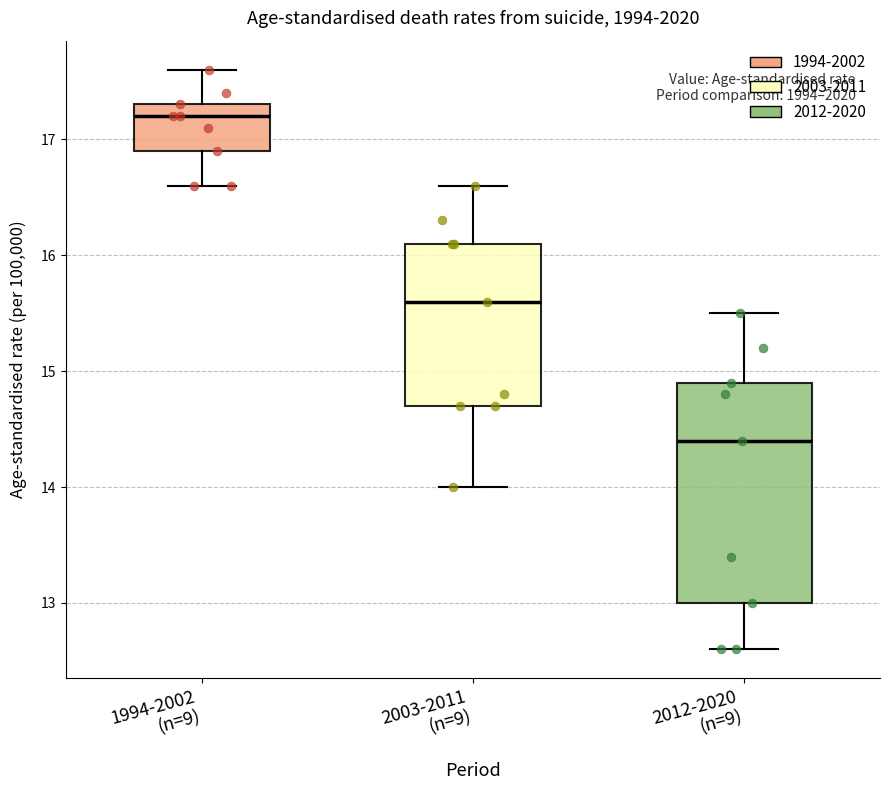

Where does the upper whisker of the box for 2012-2020 (n=9) end on the y-axis? The values are not printed on the chart, so give them approximately, as read against the axis.

15.5